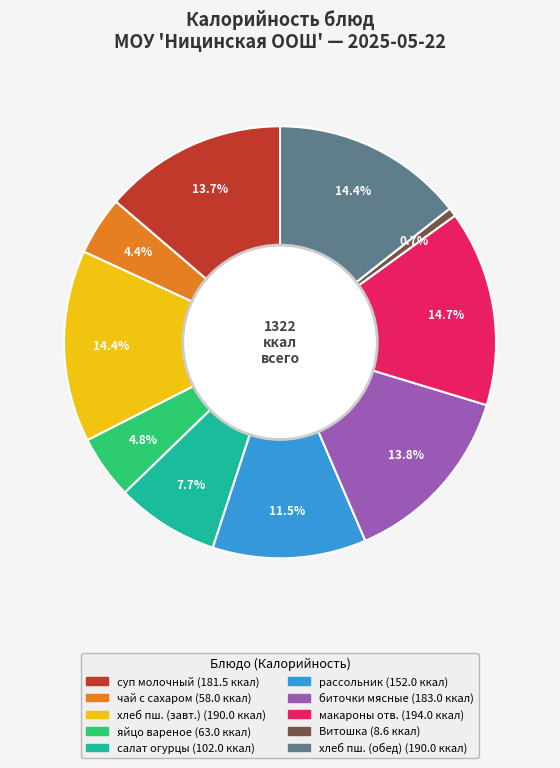

Is there any slice that represents more than half of the pie?

No